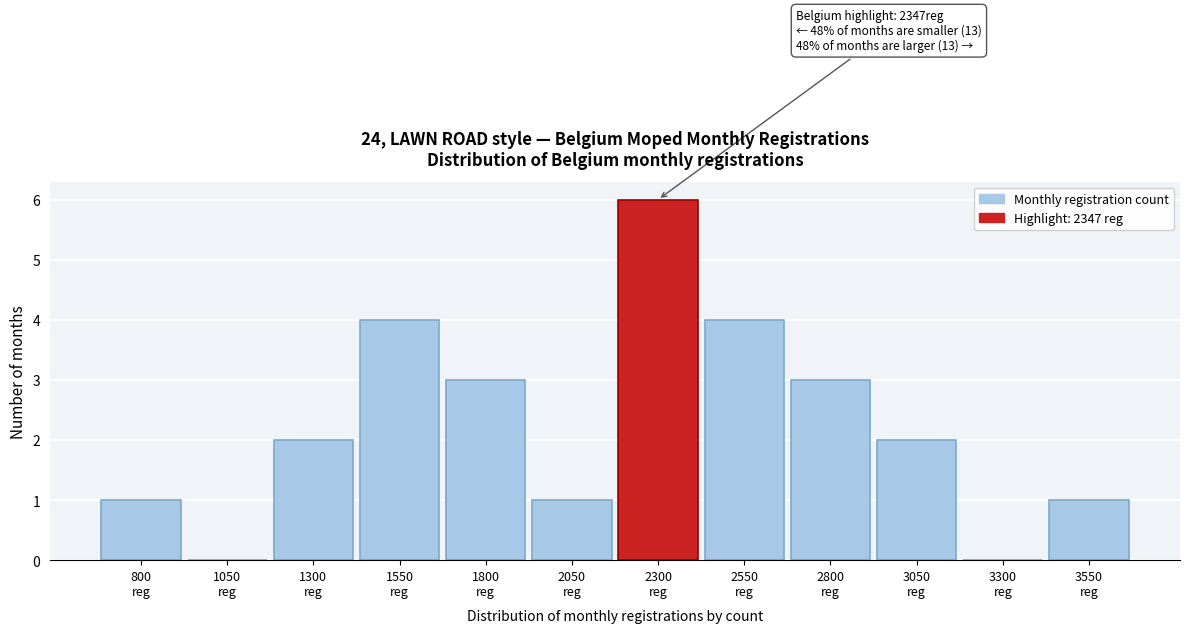

What is the sum of all values?

27